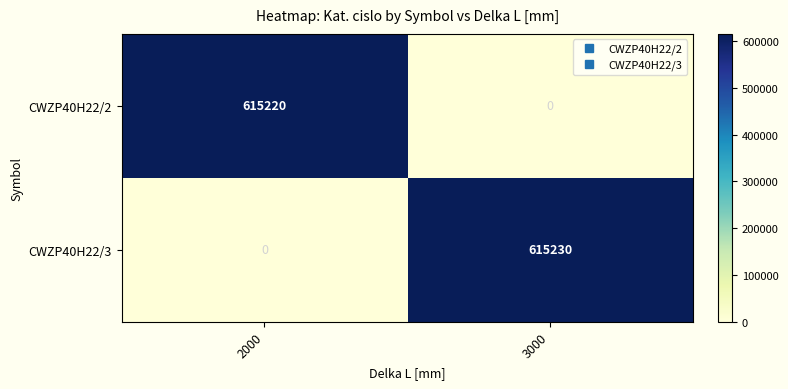

What is the average value of the CWZP40H22/2 series?

307610